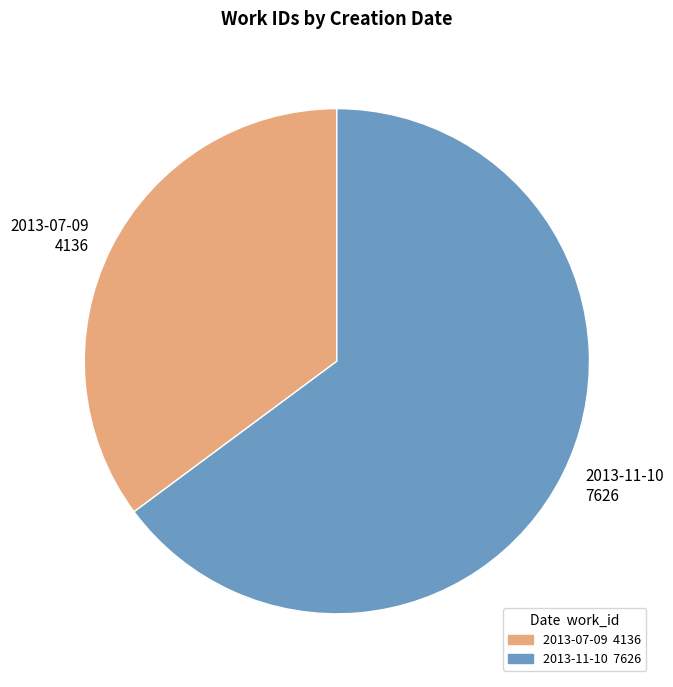

How many slices are in this pie chart?

2